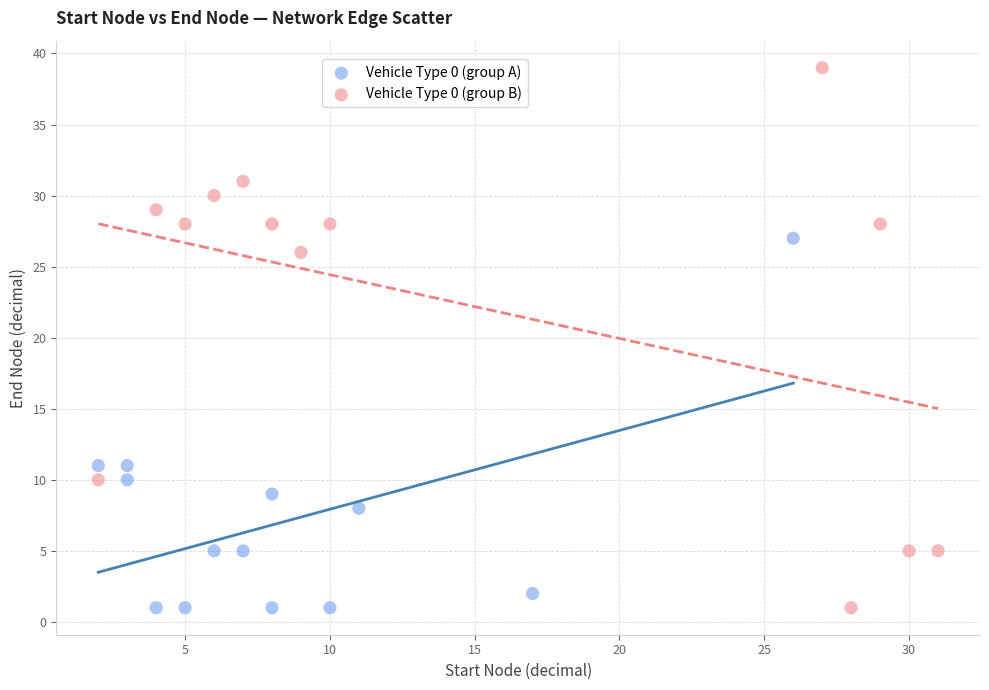

Which series reaches the maximum Y coordinate?

Vehicle Type 0 (group B)